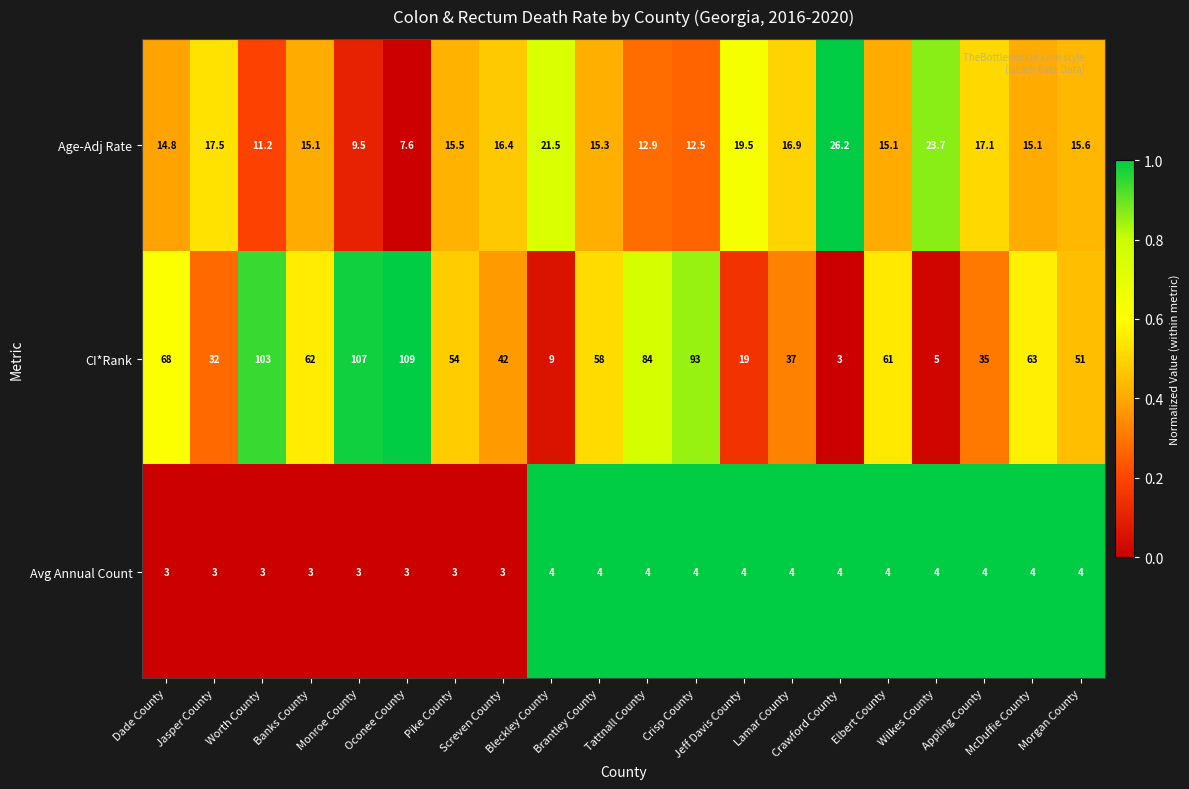

What is the difference between the maximum and minimum values in the CI*Rank series?

106.0